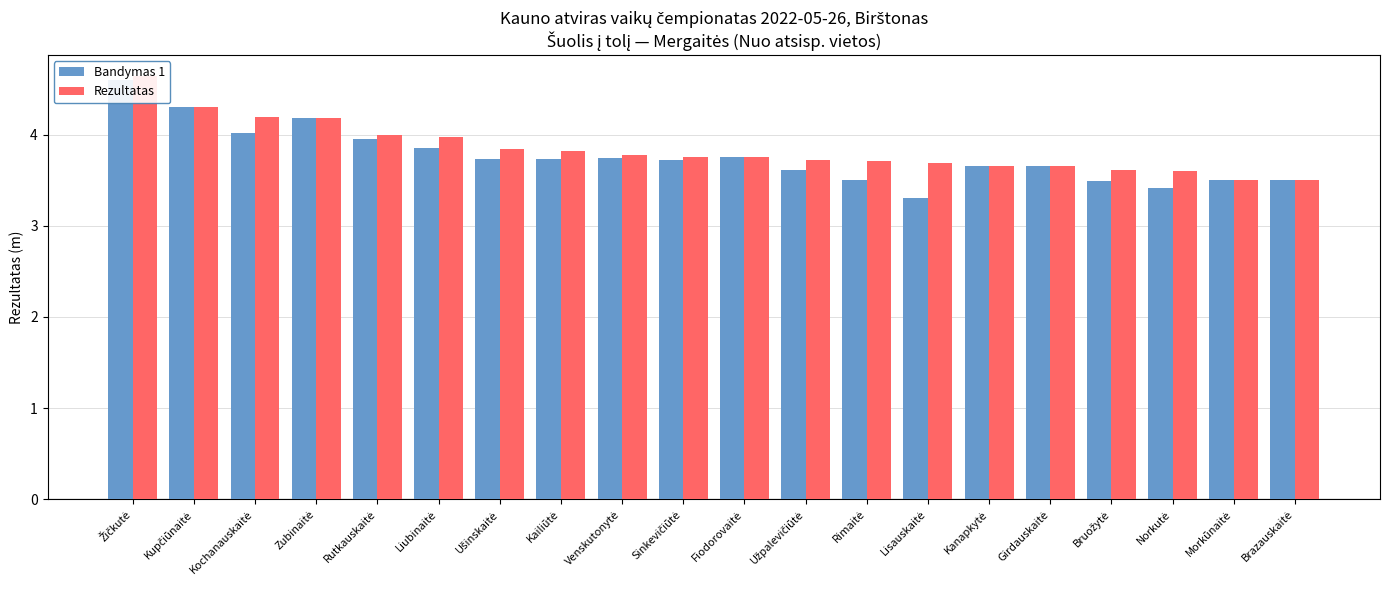

At which category does the chart reach its minimum across all series?

Lisauskaitė